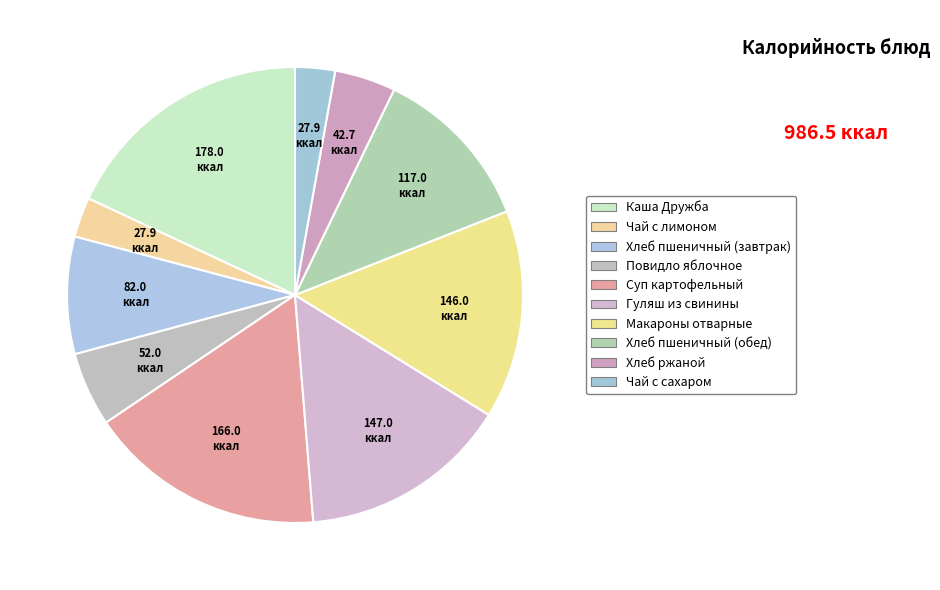

To the nearest percent, what percentage of the pie is Хлеб ржаной?

4%